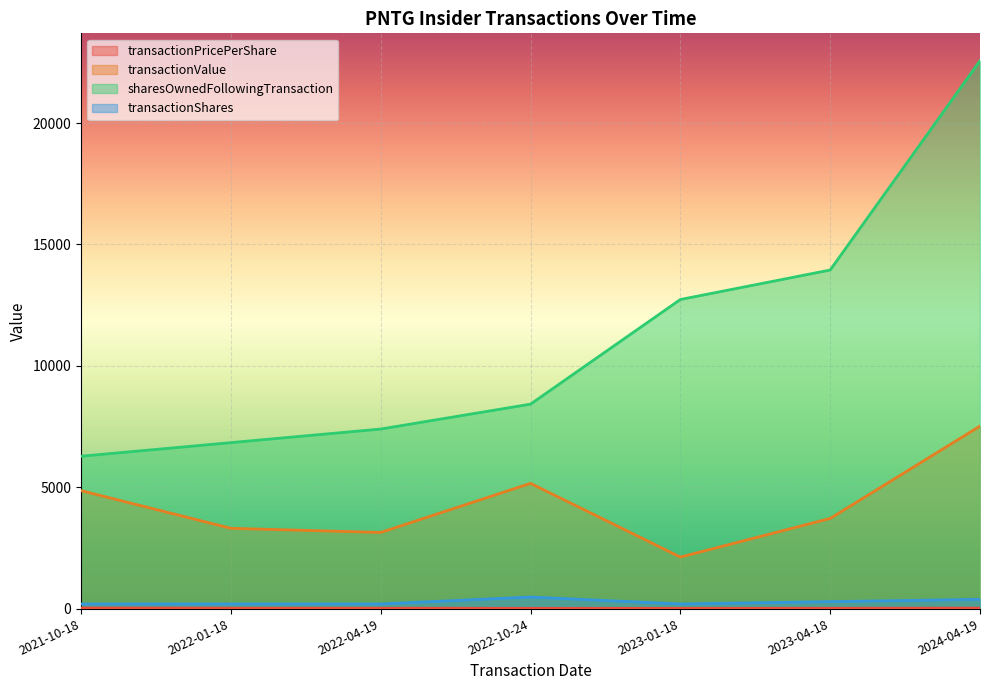

What is the difference between the highest and lowest values at 2022-04-19?

7378.5